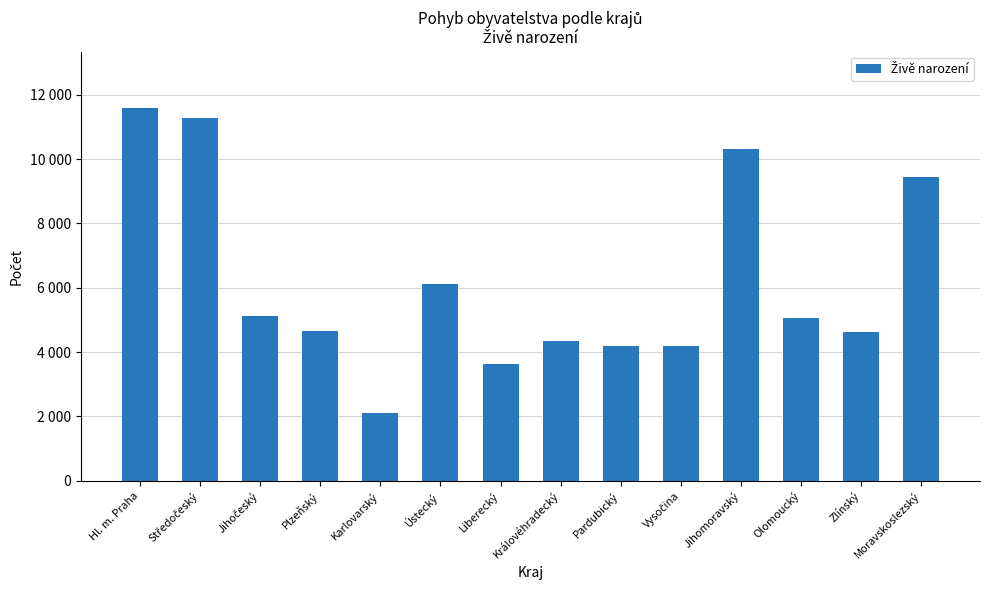

Are the bars horizontal?

No